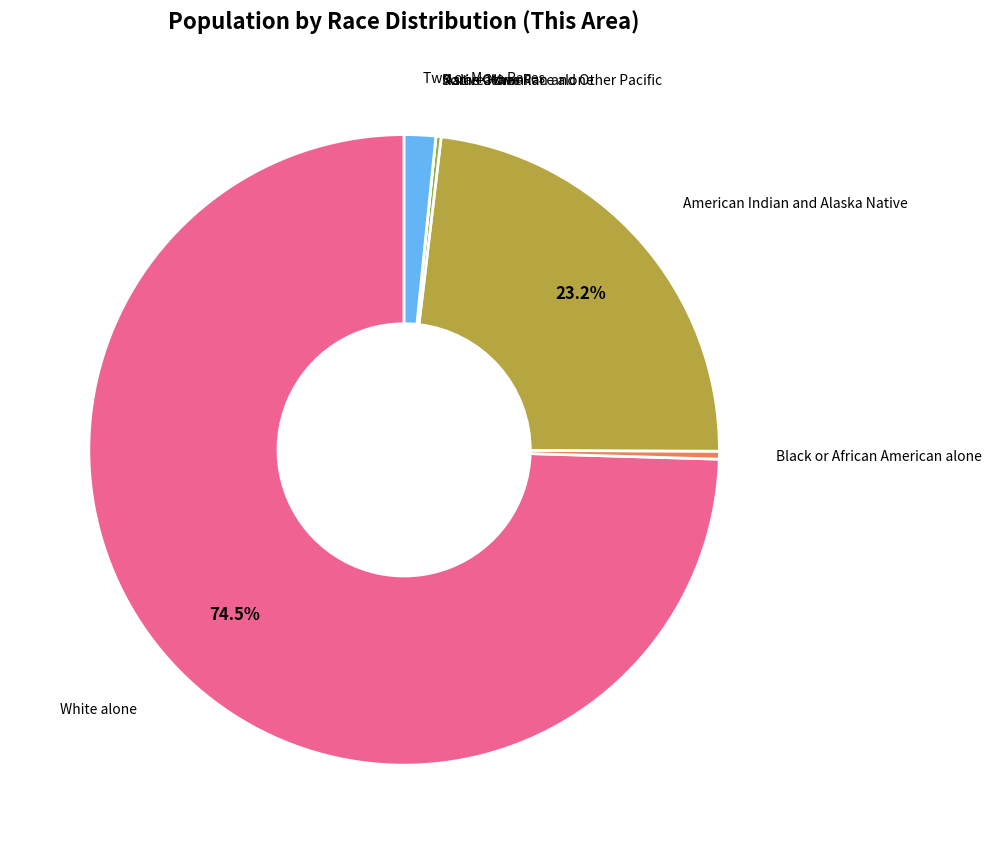

Is there a majority slice in this chart?

Yes